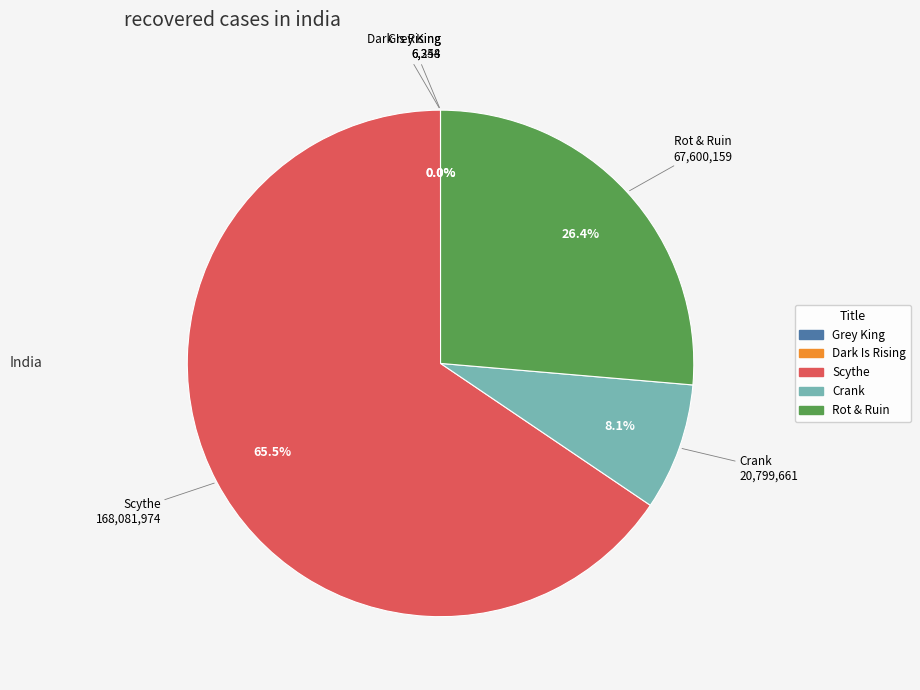

What portion of the pie excludes Rot & Ruin?

73.6%